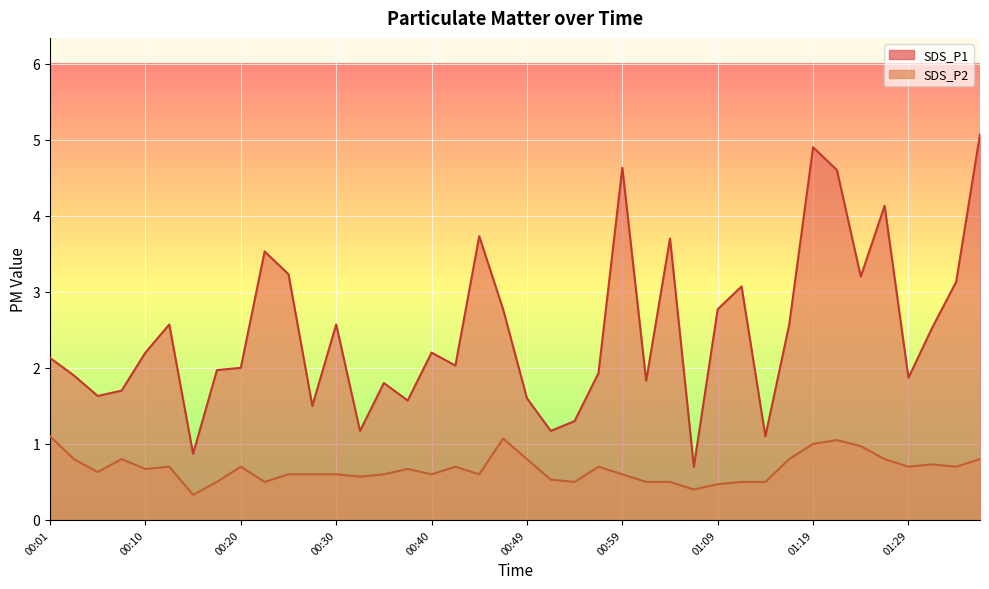

Reading right to left, transcribe all the data shown in this chart.

SDS_P1: 5.1	3.1	2.5	1.9	4.1	3.2	4.6	4.9	2.6	1.1	3.1	2.8	0.7	3.7	1.8	4.6	1.9	1.3	1.2	1.6	2.8	3.7	2.0	2.2	1.6	1.8	1.2	2.6	1.5	3.2	3.5	2.0	2.0	0.9	2.6	2.2	1.7	1.6	1.9	2.1
SDS_P2: 0.8	0.7	0.7	0.7	0.8	1.0	1.1	1.0	0.8	0.5	0.5	0.5	0.4	0.5	0.5	0.6	0.7	0.5	0.5	0.8	1.1	0.6	0.7	0.6	0.7	0.6	0.6	0.6	0.6	0.6	0.5	0.7	0.5	0.3	0.7	0.7	0.8	0.6	0.8	1.1